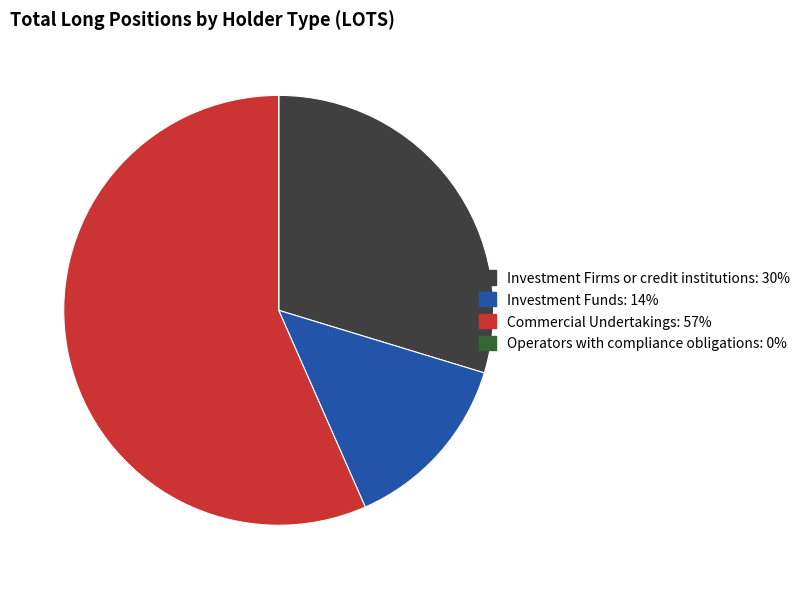

What is the majority slice?

Commercial Undertakings